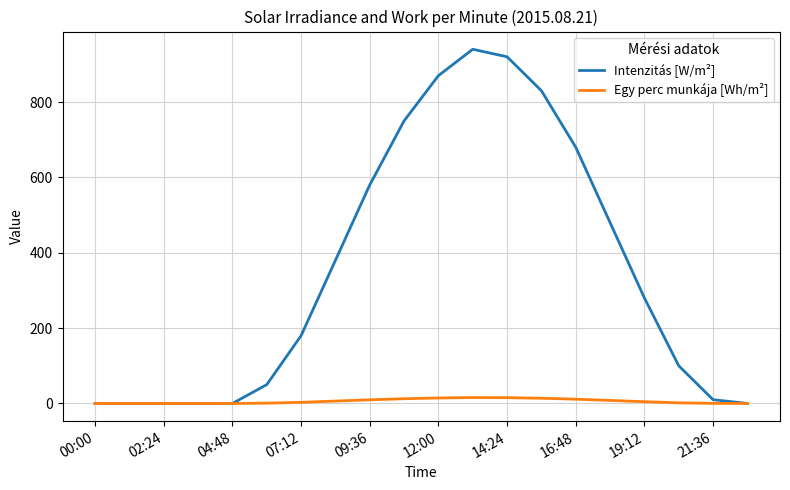

Which series has the largest range (max minus min)?

Intenzitás [W/m²]